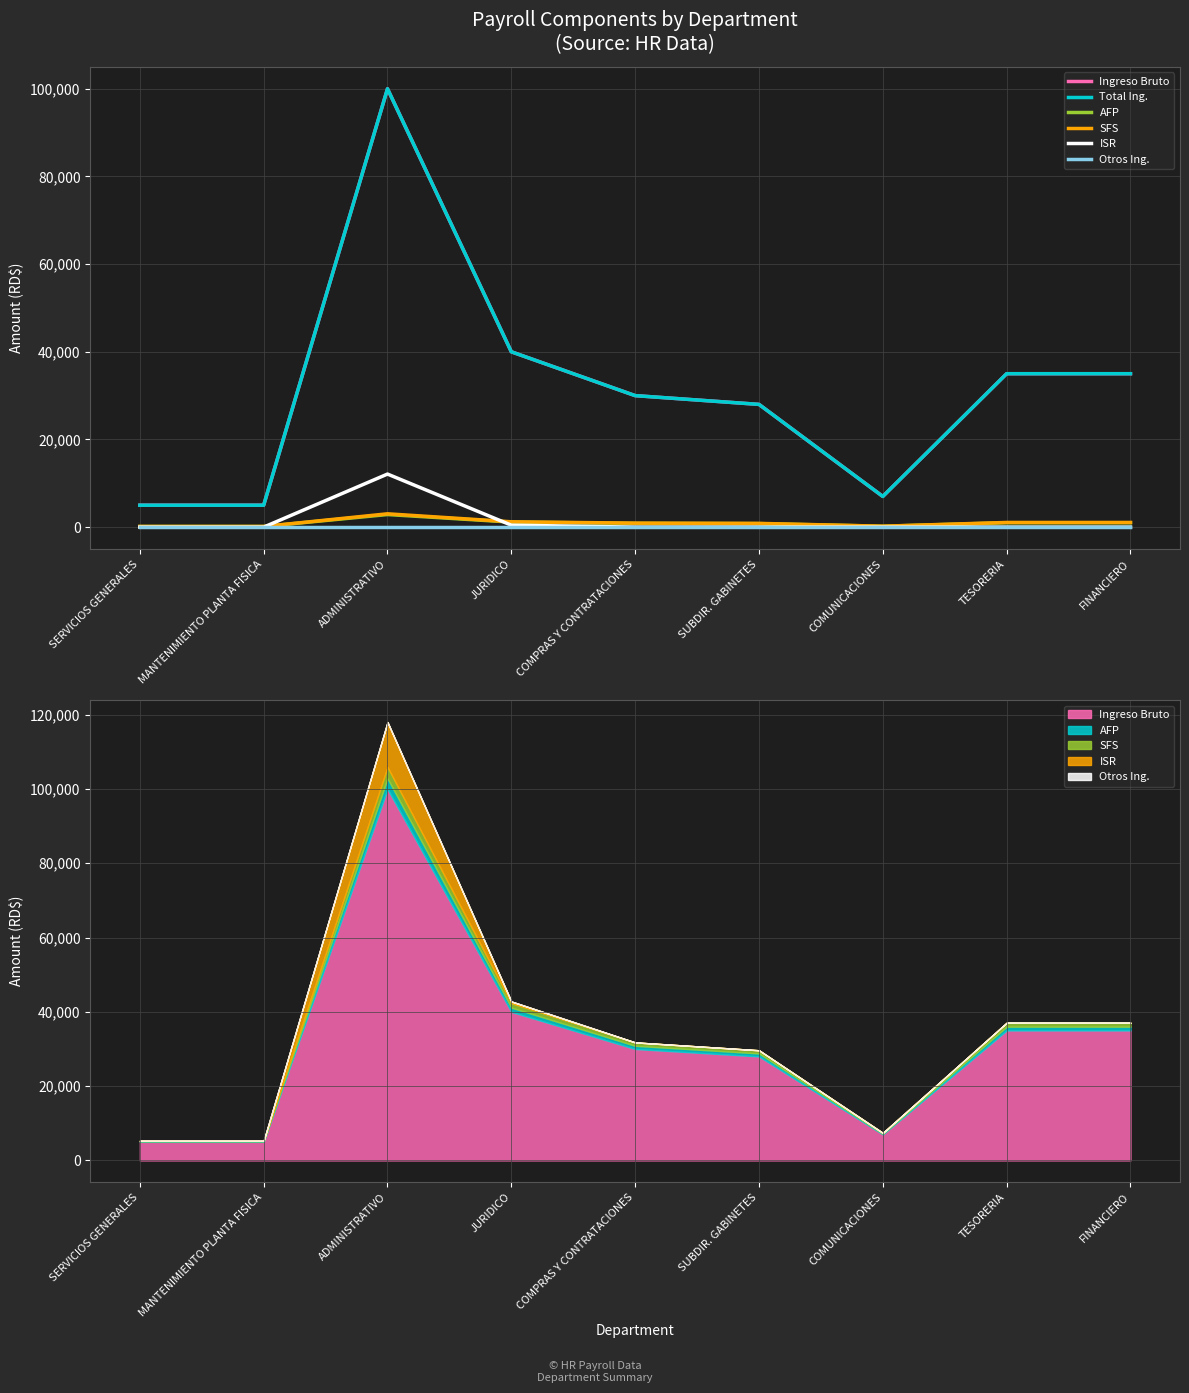

List the series in order of their peak value, lowest first.

Otros Ing., AFP, SFS, ISR, Ingreso Bruto, Total Ing.